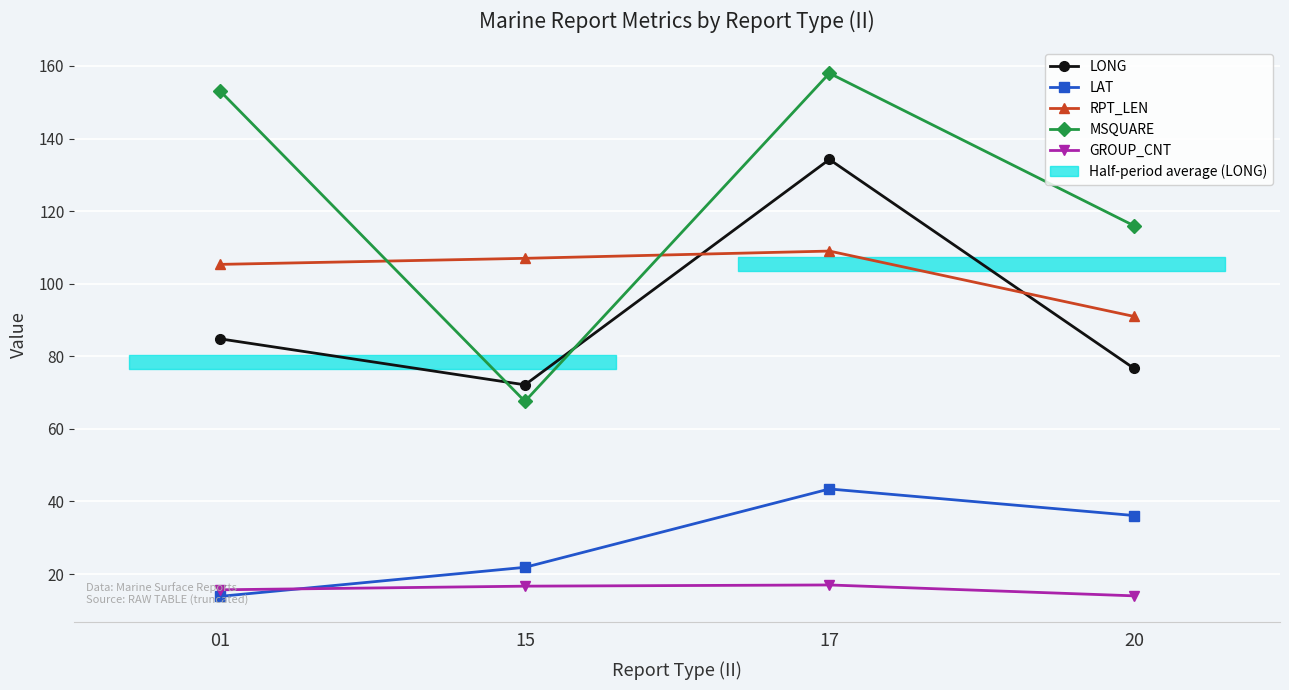

What is the difference between the second highest and second lowest values in the MSQUARE series?

37.0